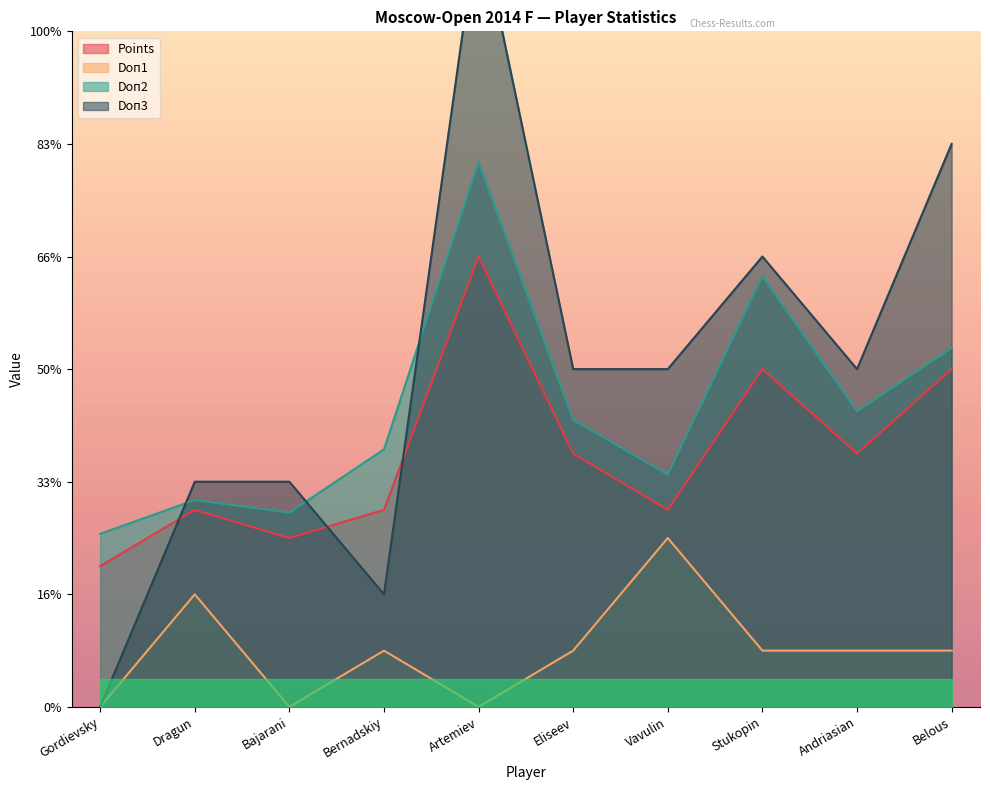

Count the Doп3 values in the range 4 to 8.

6